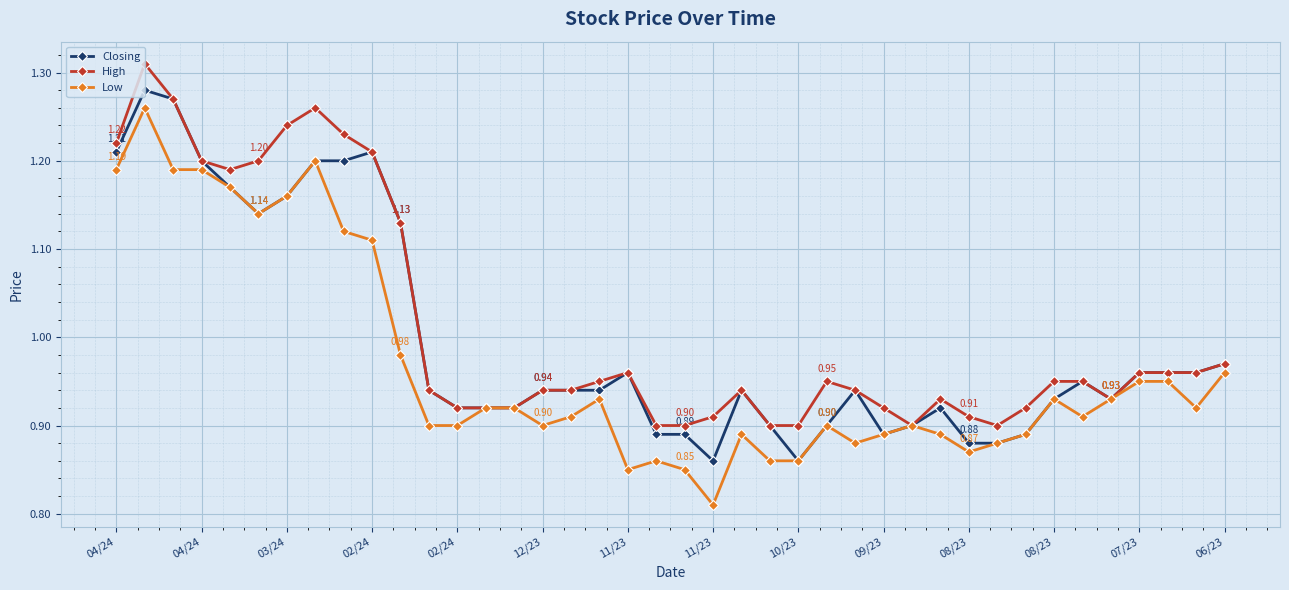

What is the difference between the maximum and second lowest values in the Closing series?

0.4